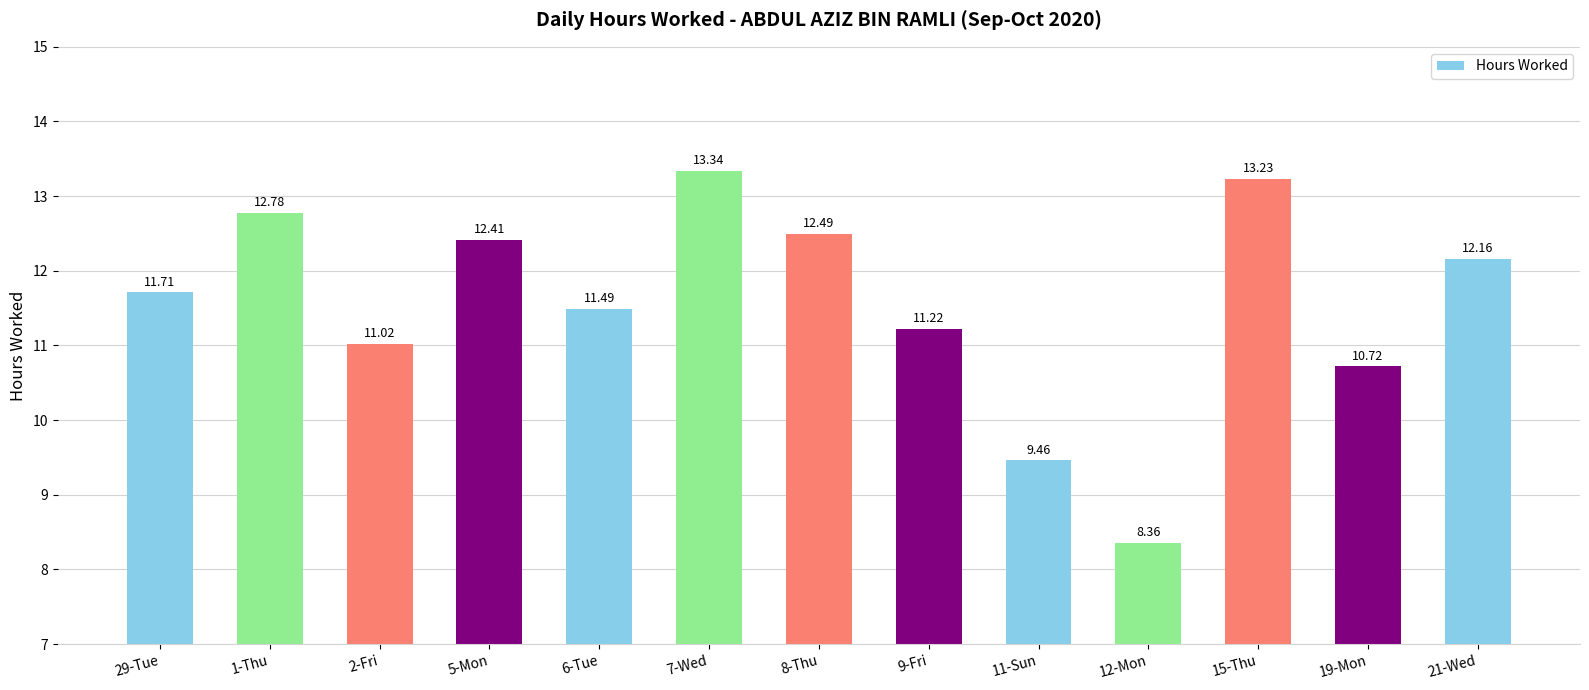

Reading left to right, transcribe all the data shown in this chart.

29-Tue=11.7	1-Thu=12.8	2-Fri=11.0	5-Mon=12.4	6-Tue=11.5	7-Wed=13.3	8-Thu=12.5	9-Fri=11.2	11-Sun=9.5	12-Mon=8.4	15-Thu=13.2	19-Mon=10.7	21-Wed=12.2